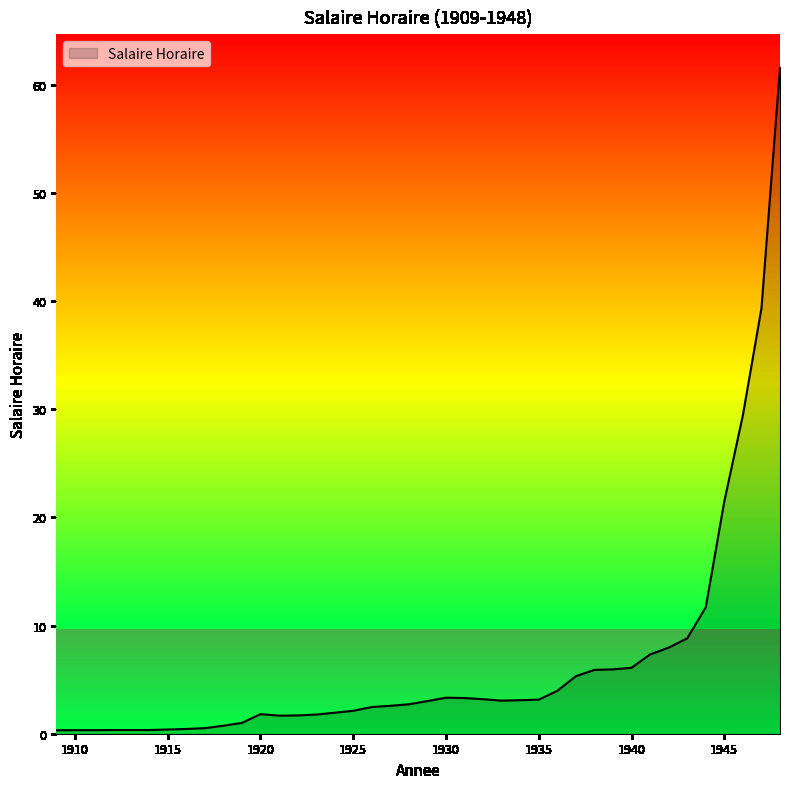

What is the difference between the maximum and minimum values?

61.3